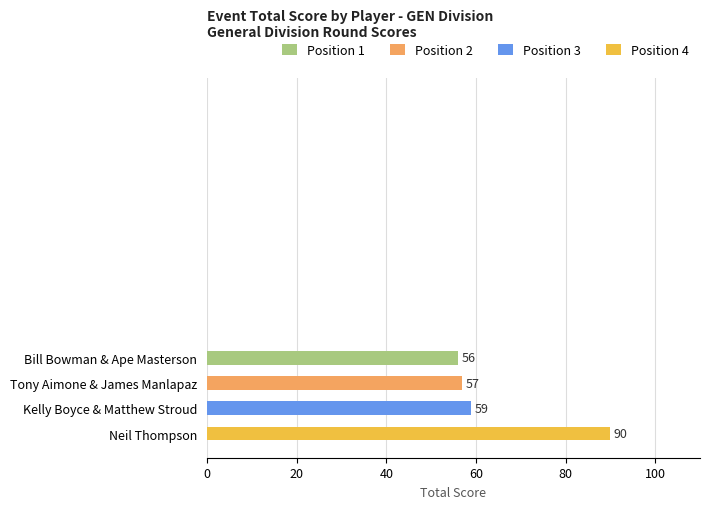

Which has a higher value, Neil Thompson or Bill Bowman & Ape Masterson?

Neil Thompson